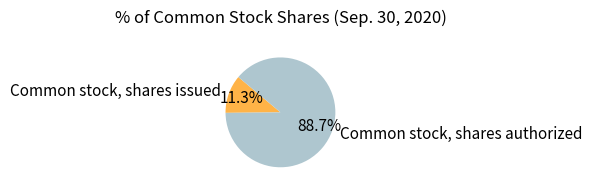

Is there a majority slice in this chart?

Yes